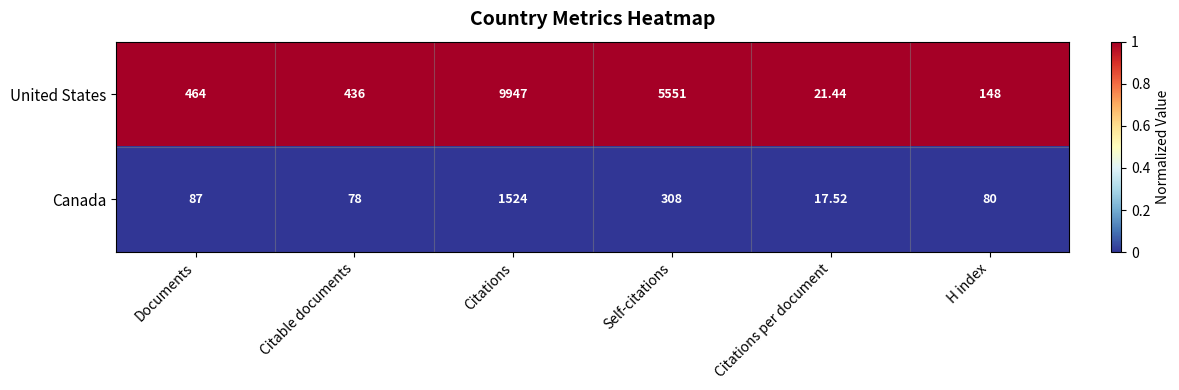

At which label does United States reach its peak?

Citations